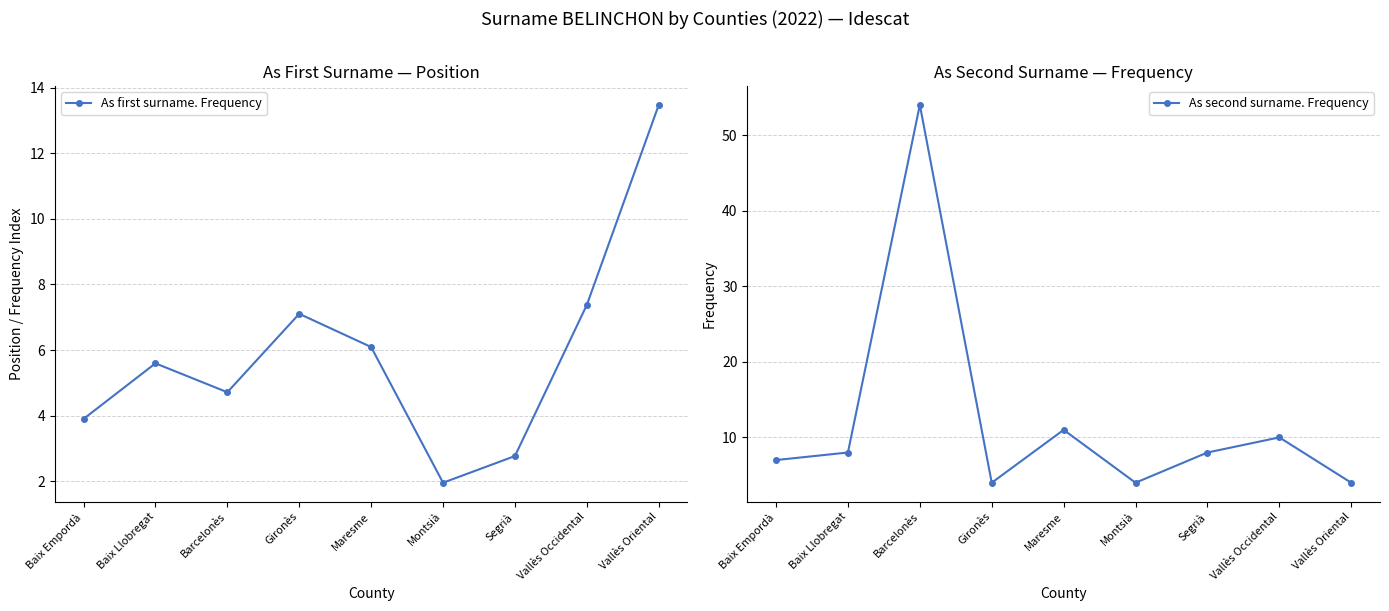

How many data points does each series have?

9